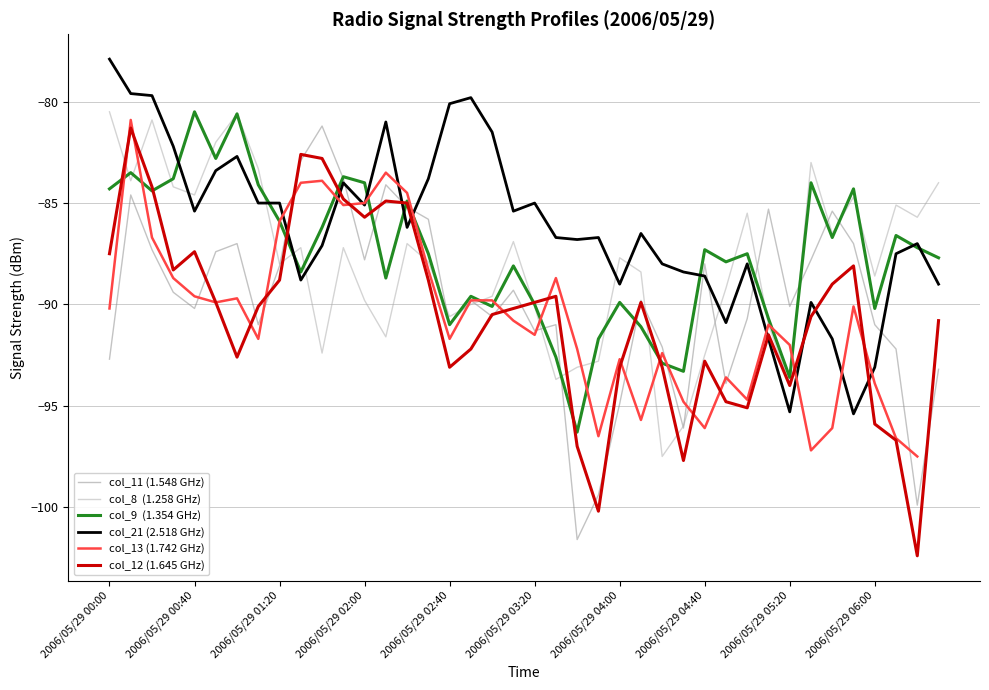

List the labels in order of col_12 (1.645 GHz) value, smallest first.

38, 23, 27, 22, 37, 36, 30, 29, 32, 16, 24, 26, 28, 2006/05/29 04:00, 17, 31, 39, 33, 18, 19, 2006/05/29 04:40, 2006/05/29 03:20, 20, 25, 21, 34, 2006/05/29 05:20, 15, 2006/05/29 02:00, 35, 2006/05/29 00:00, 2006/05/29 02:40, 12, 14, 13, 11, 2006/05/29 01:20, 10, 2006/05/29 06:00, 2006/05/29 00:40